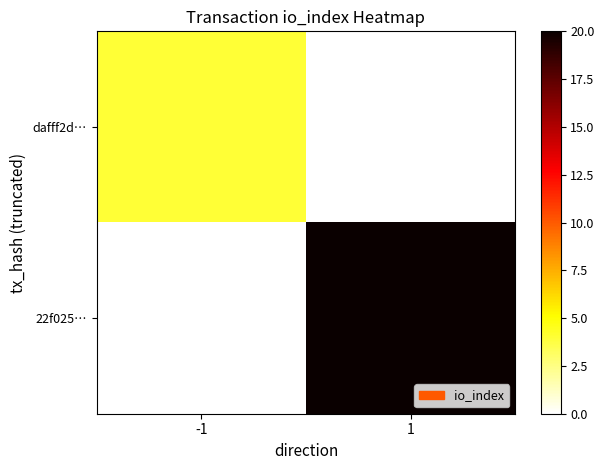

Between -1 and 1, which series saw the biggest shift?

22f025…